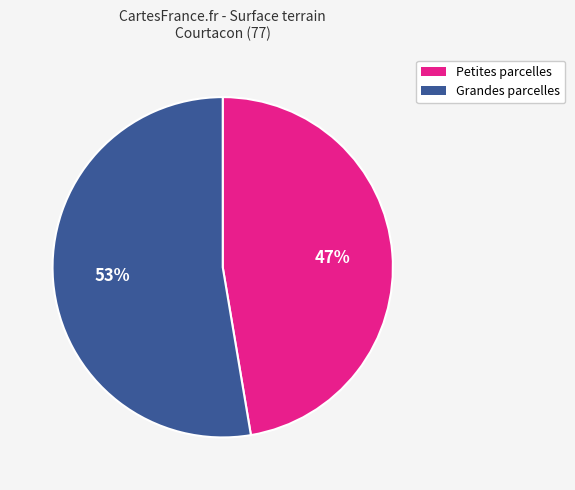

Count the number of slices in the pie.

2